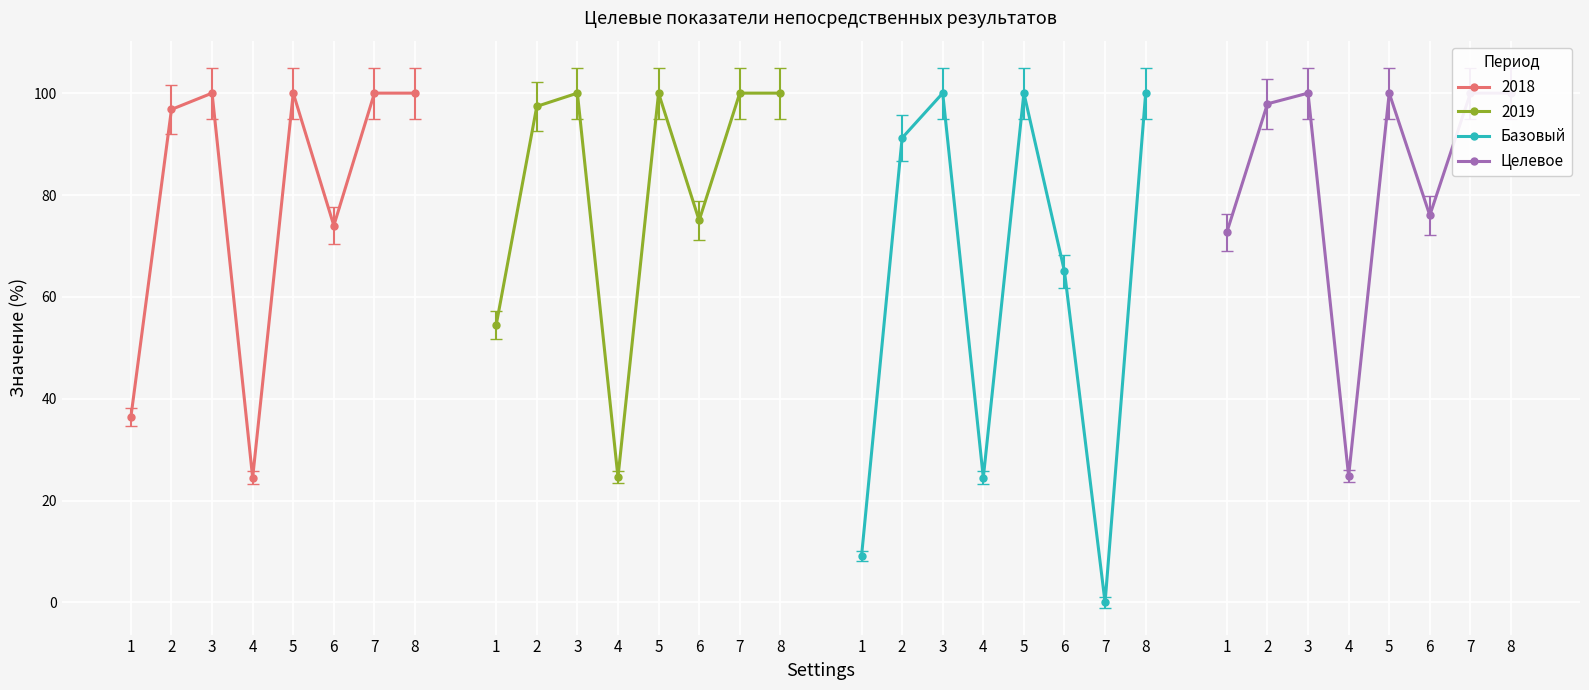

At which category is the sum across all series the highest?

3